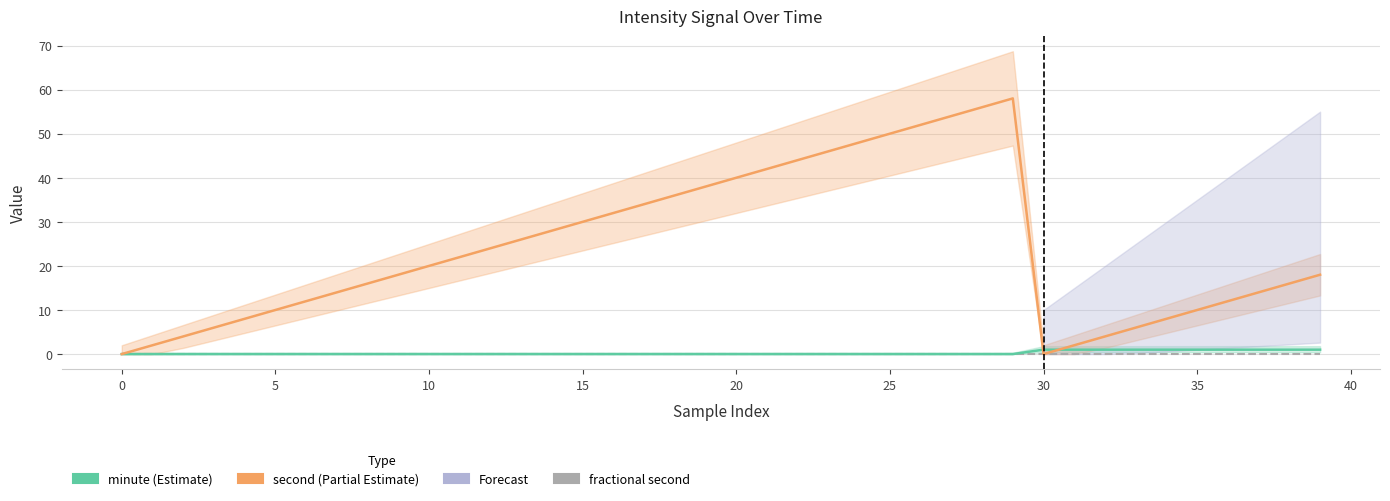

Does the chart have visible grid lines?

Yes